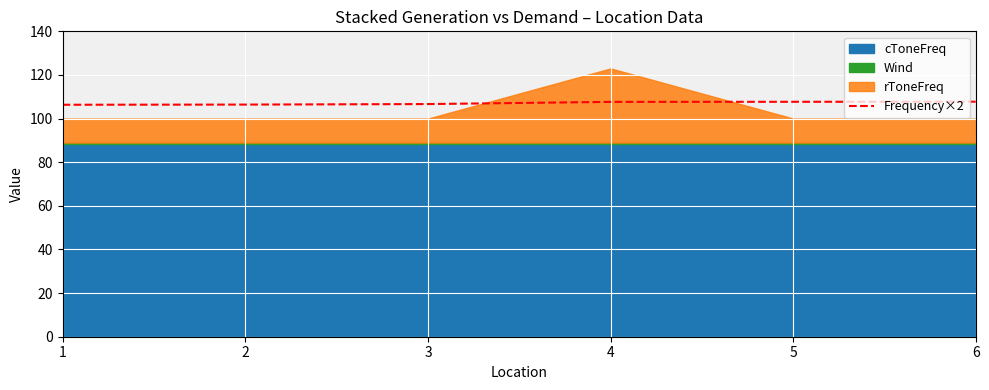

The chart shows a value of 106.4 at 2. True or false?

True